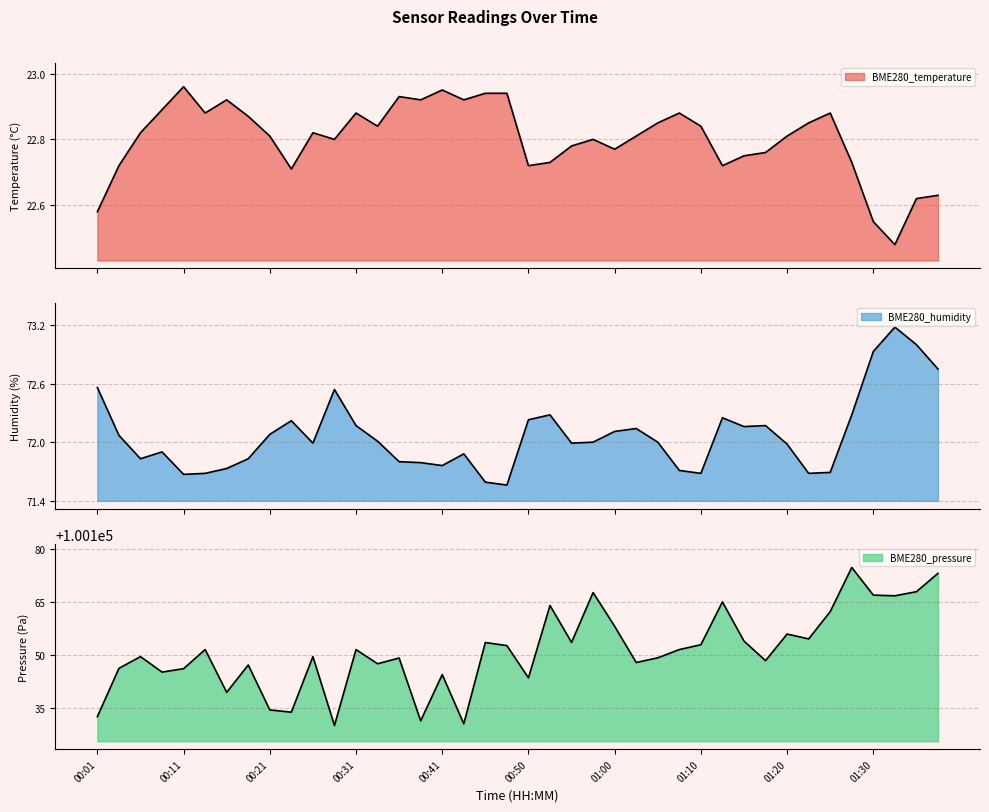

What is the value of the BME280_temperature point at the 17th from the left?

22.9